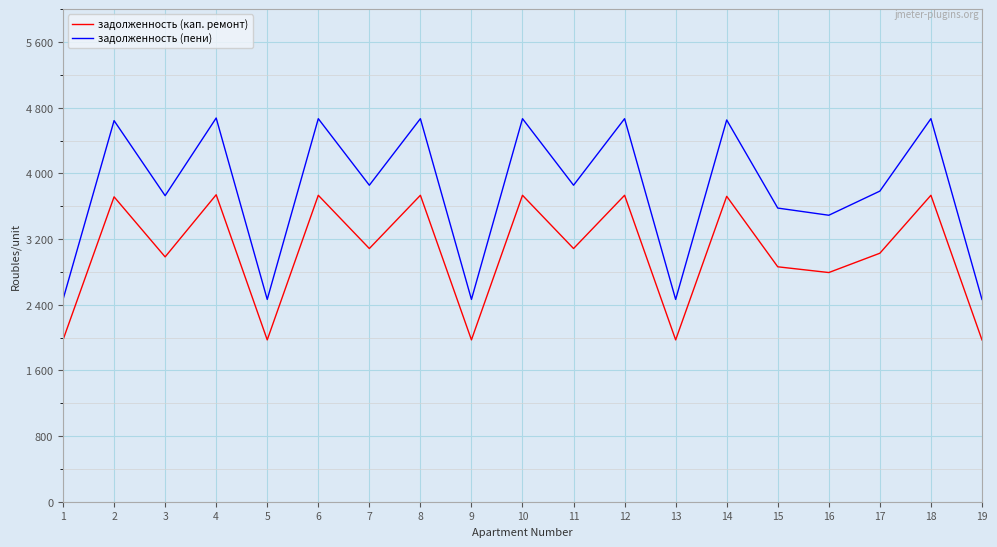

Where is the first local minimum for задолженность (кап. ремонт)?

3